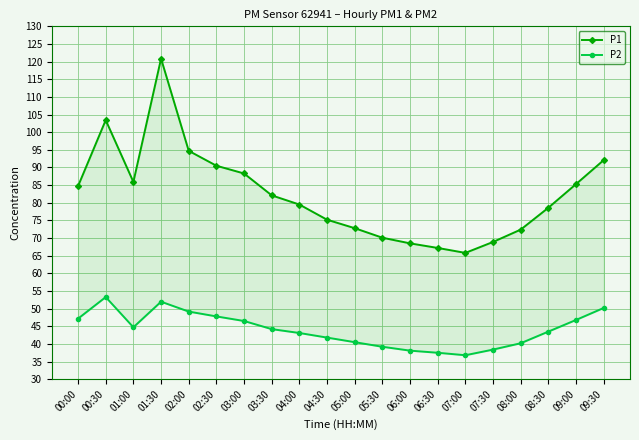

Is the value of P2 at 07:00 greater than the value of P1 at 08:30?

No